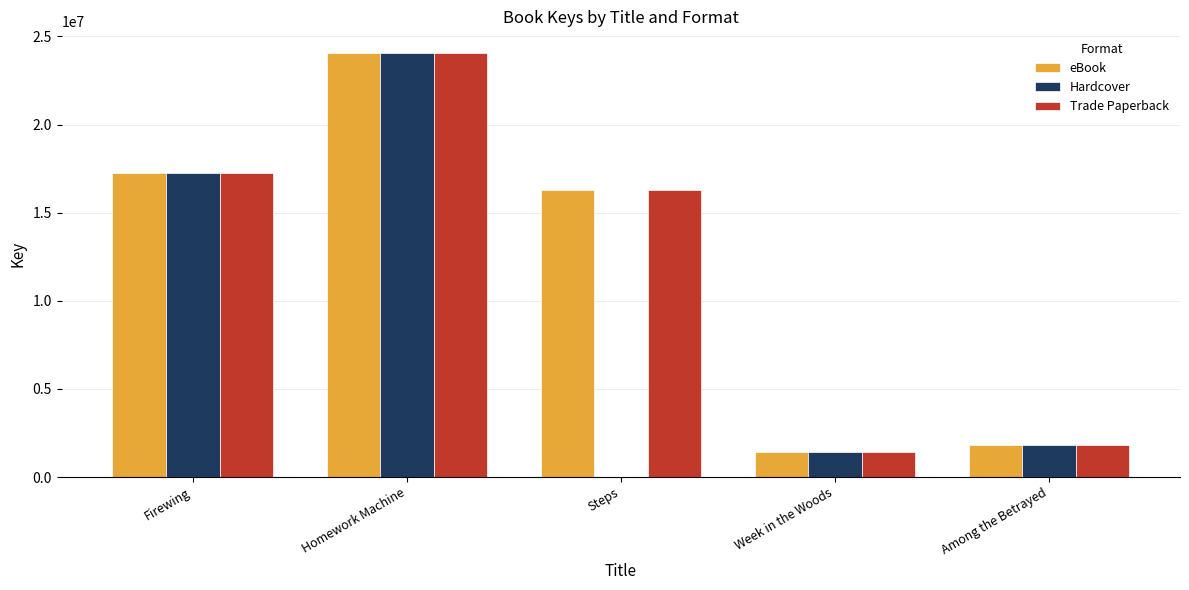

At which category is the sum across all series the highest?

Homework Machine